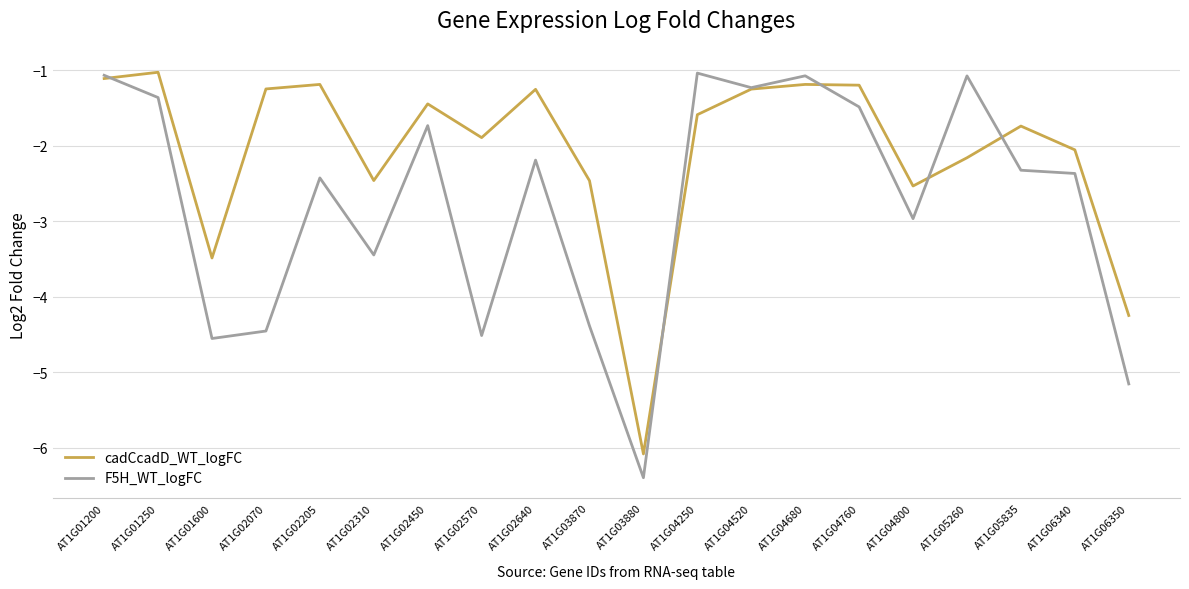

The cadCcadD_WT_logFC series shows -2.3 at AT1G01600. True or false?

False